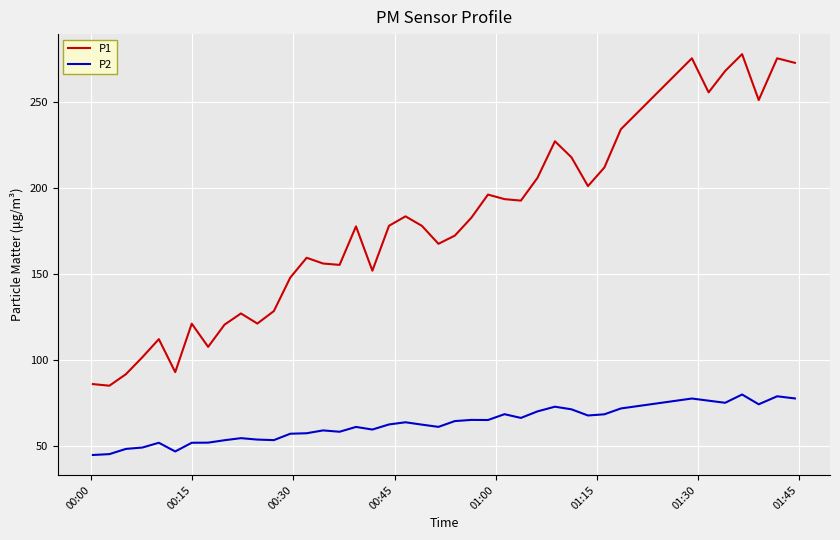

Which series has the largest range (max minus min)?

P1